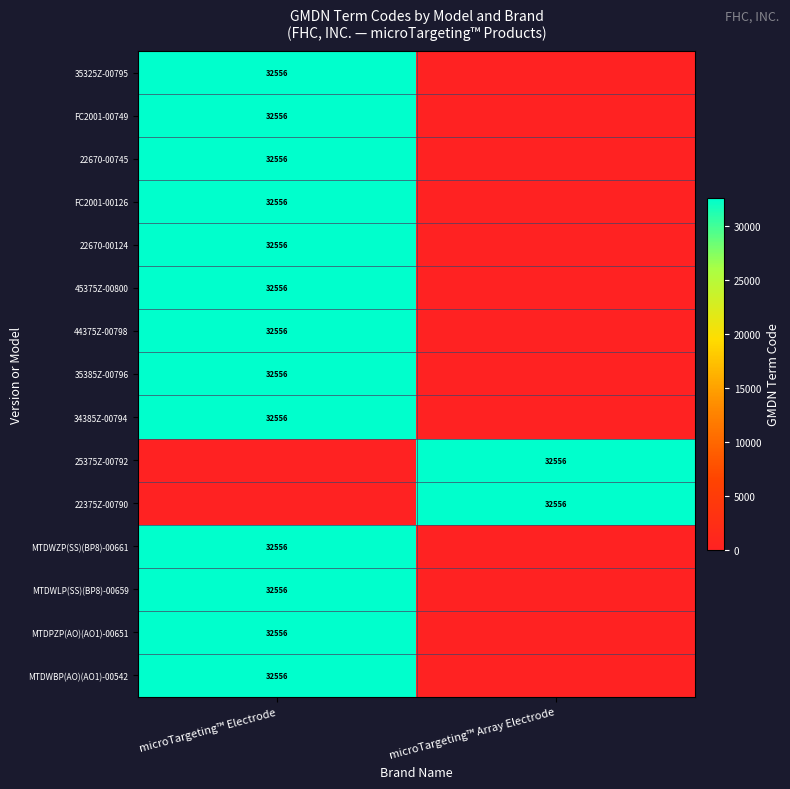

The 22670-00745 series shows 19843 at microTargeting™ Electrode. True or false?

False